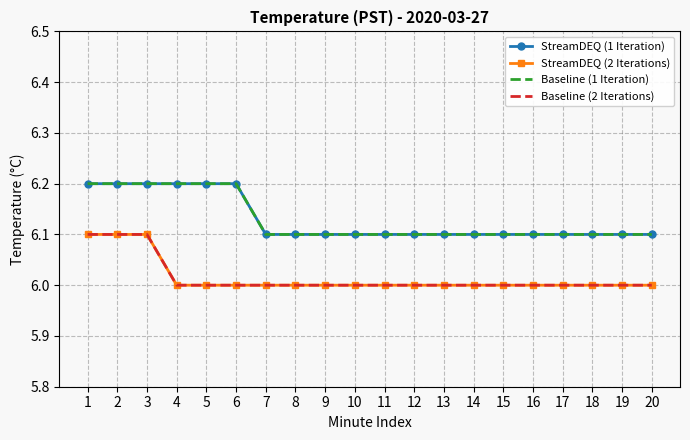

True or false: Baseline (2 Iterations) and StreamDEQ (2 Iterations) intersect in this chart.

False